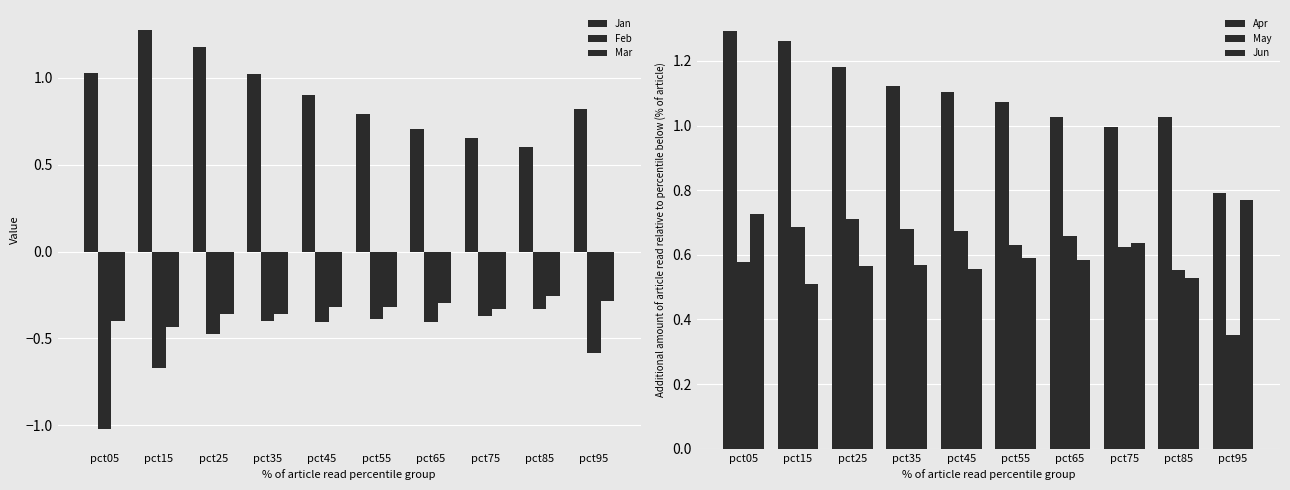

Is the value of Jun at pct45 greater than the value of Mar at pct05?

Yes